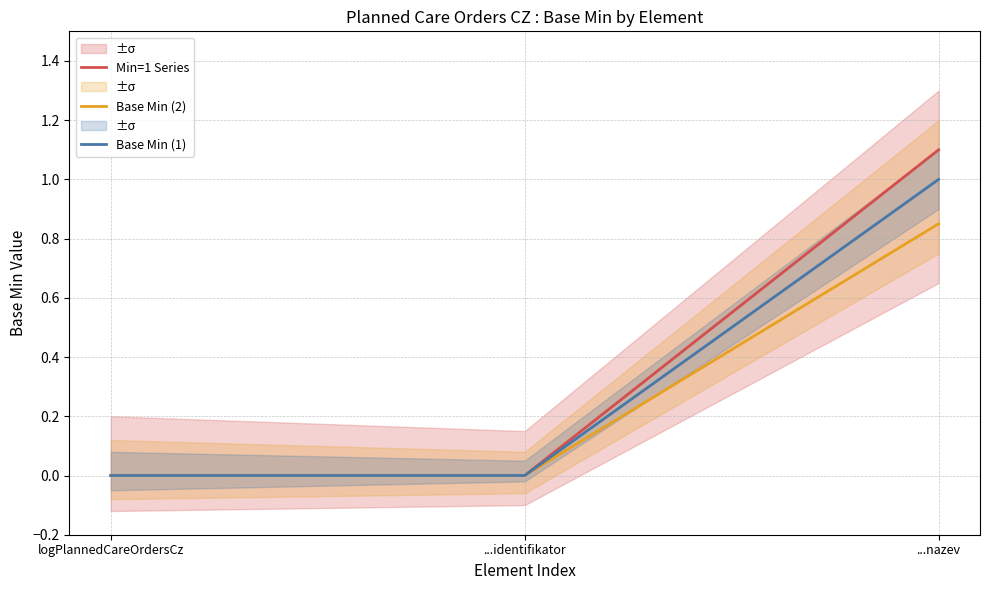

Which series changed the most between ...identifikator and ...nazev?

Min=1 Series